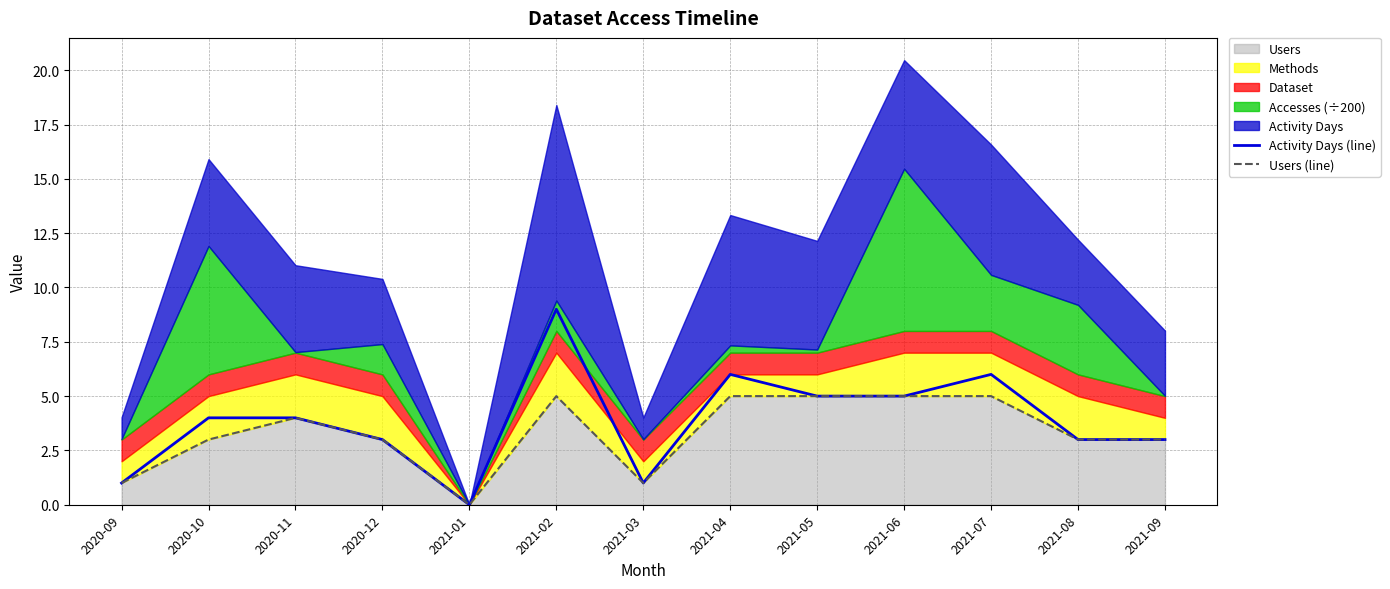

In Activity Days (line), how many points are higher than both neighbors (excluding endpoints)?

3